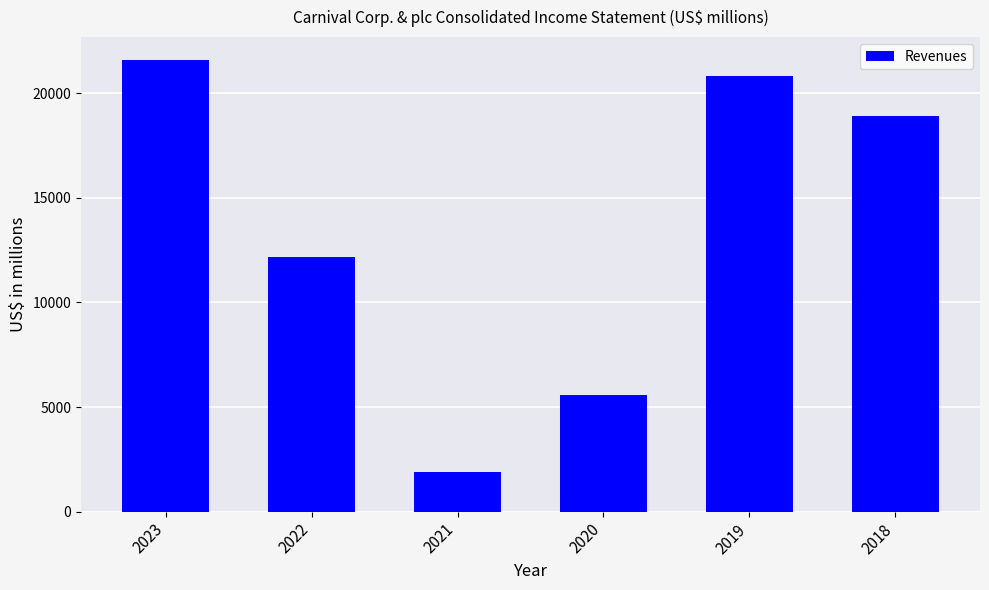

What is the average value?

13495